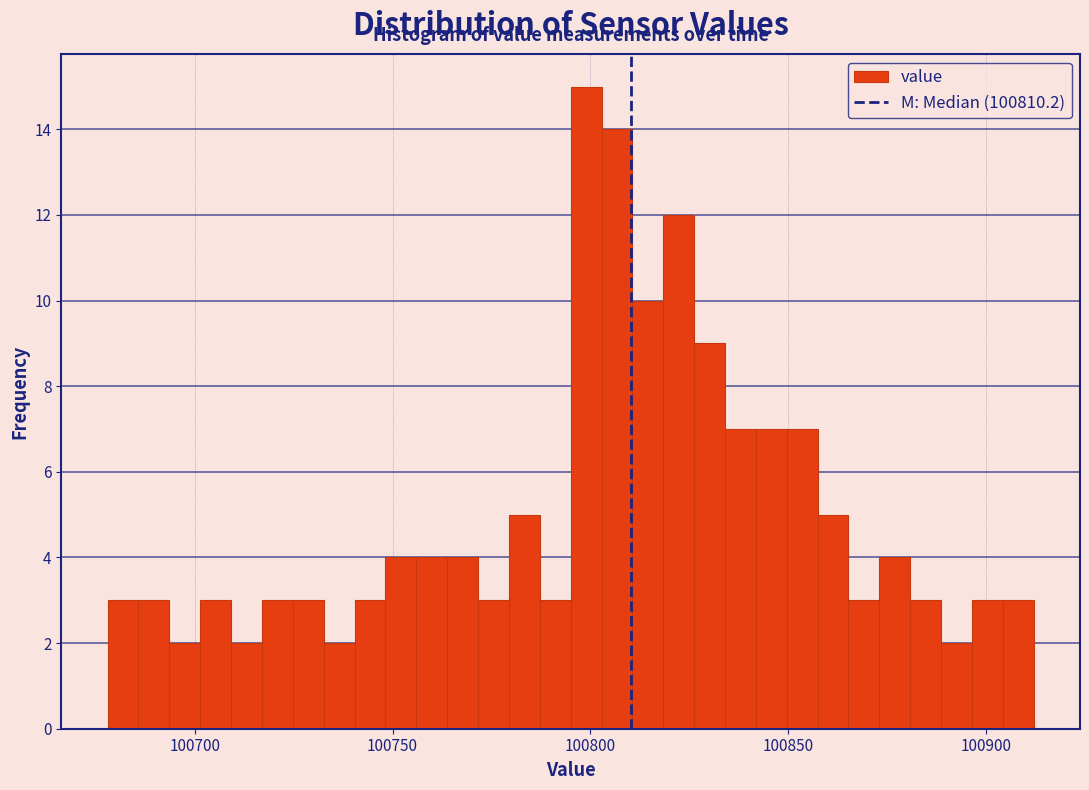

Around what value on the x-axis is the tallest bar? Give the approximate position of its centre, as read against the axis.

100800